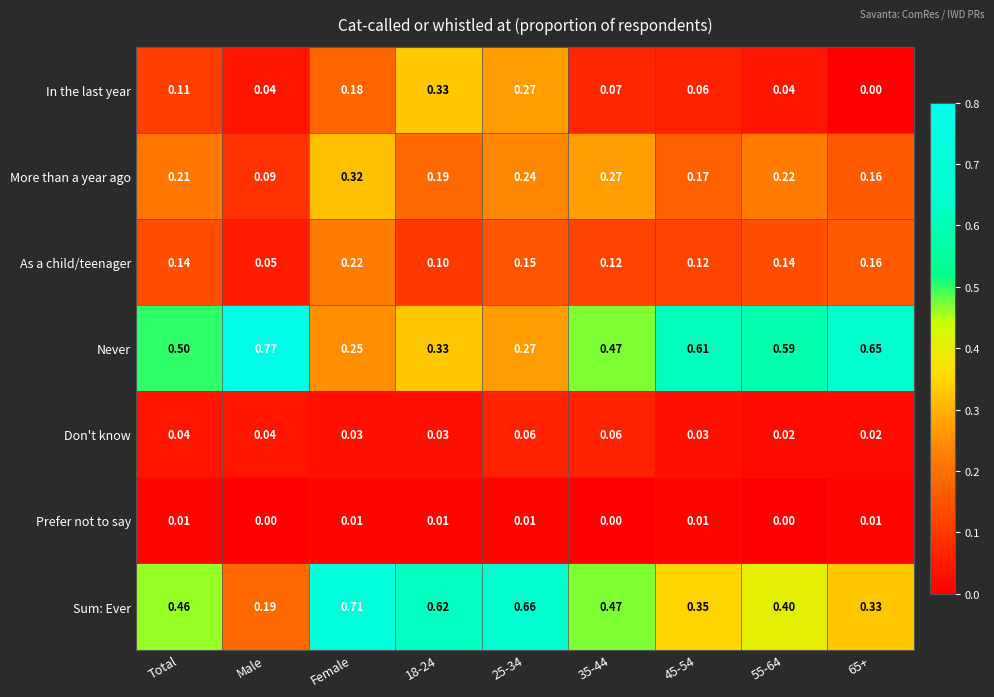

Which series has the largest total across all categories?

Never